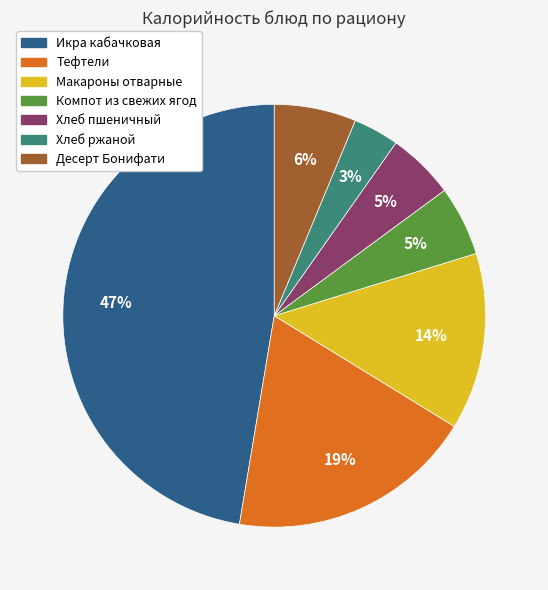

Is the sum of Макароны отварные and Десерт Бонифати greater than half?

No